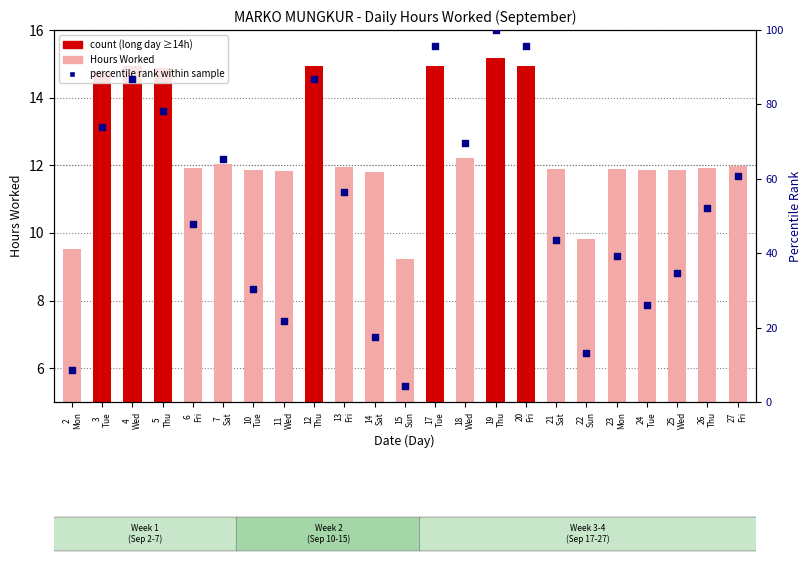

What is the total value across all series at 5
Thu?

93.2